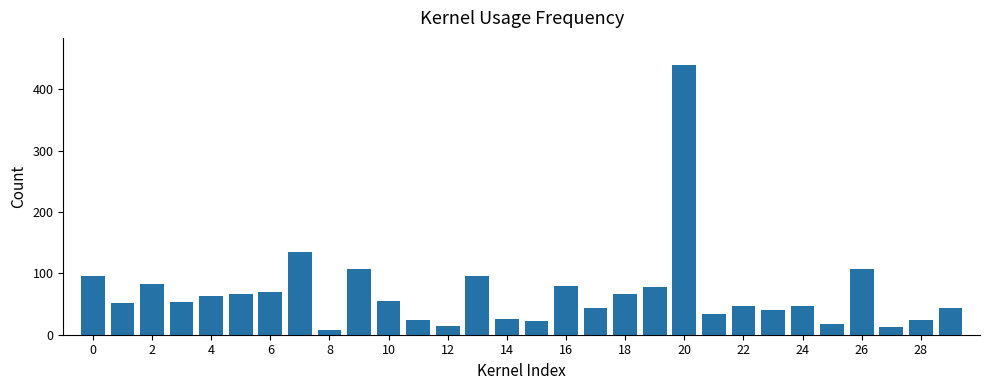

What is the minimum value shown in the chart?

8